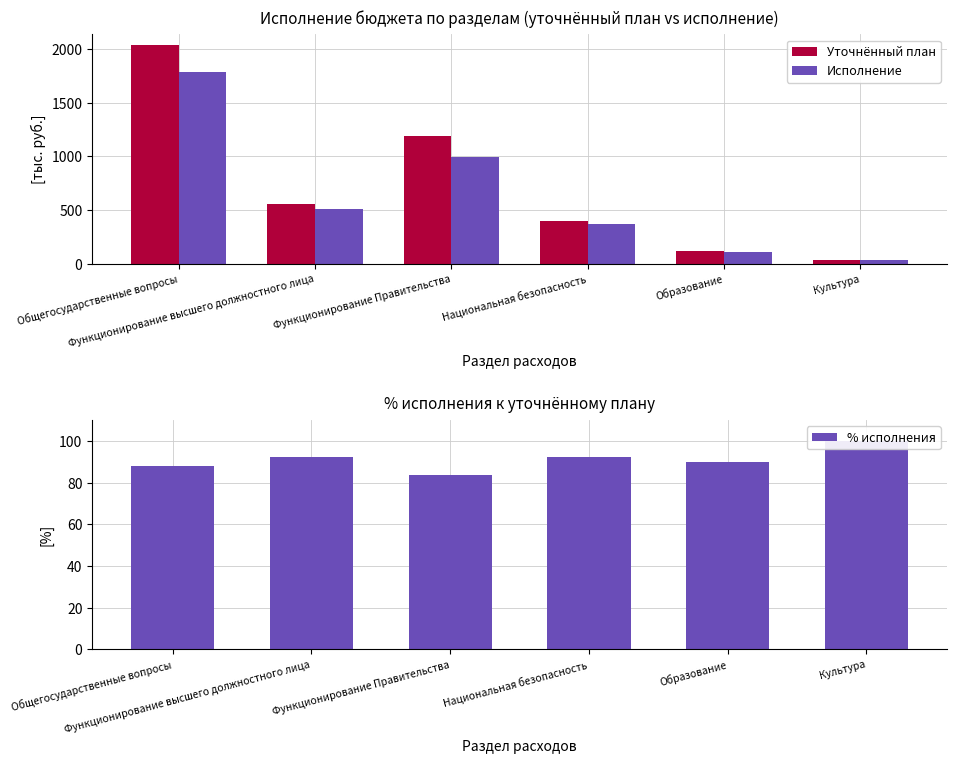

Reading right to left, extract all data points from this chart.

Уточнённый план: Культура=35.0	Образование=118.5	Национальная безопасность=400.4	Функционирование Правительства=1188.0	Функционирование высшего должностного лица=553.9	Общегосударственные вопросы=2037.9
Исполнение: Культура=35.0	Образование=106.6	Национальная безопасность=368.9	Функционирование Правительства=995.6	Функционирование высшего должностного лица=510.4	Общегосударственные вопросы=1792.1
% исполнения: Культура=100.0	Образование=89.9	Национальная безопасность=92.1	Функционирование Правительства=83.8	Функционирование высшего должностного лица=92.2	Общегосударственные вопросы=87.9